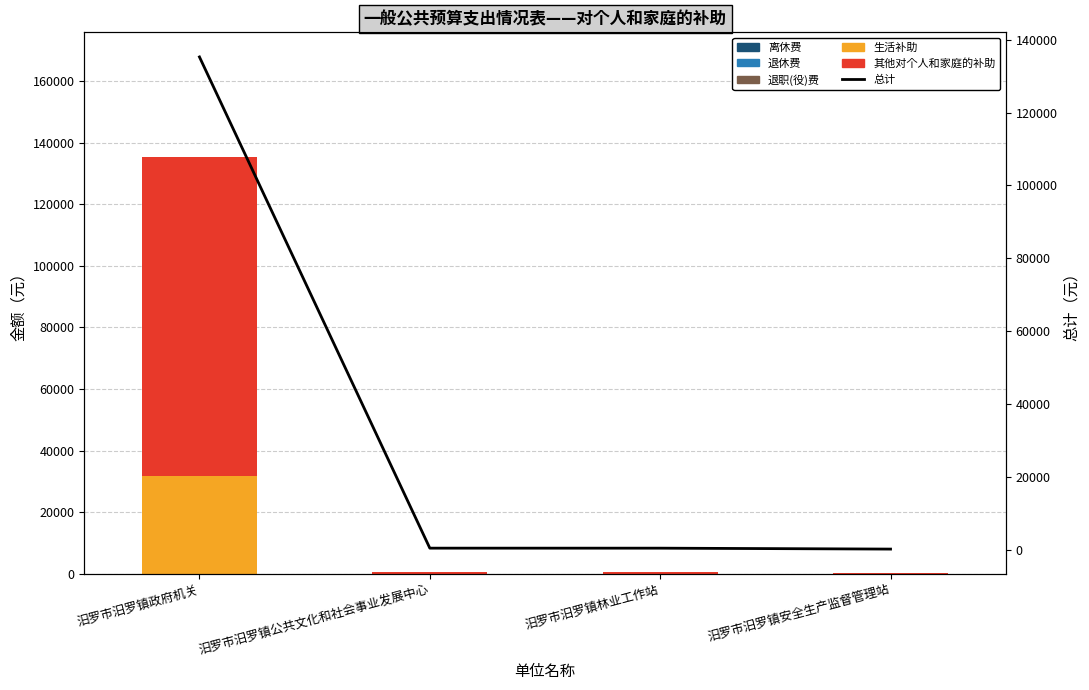

What is the label of the 1st bar from the right?

汨罗市汨罗镇安全生产监督管理站